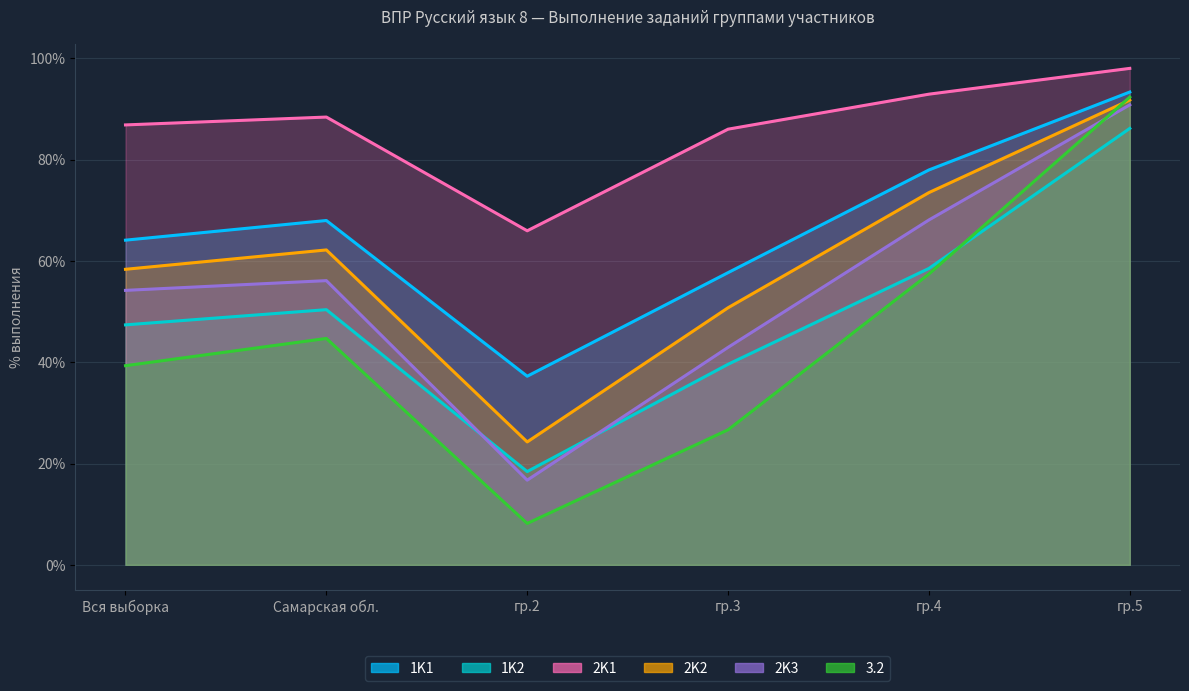

What is the difference between the 2K3 values at Вся выборка and Самарская обл.?

1.9